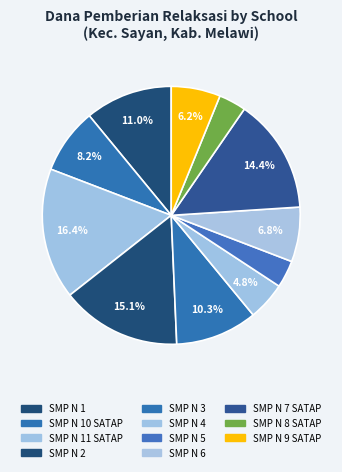

What is the largest slice in the pie chart?

SMP NEGERI 11 SATAP SAYAN